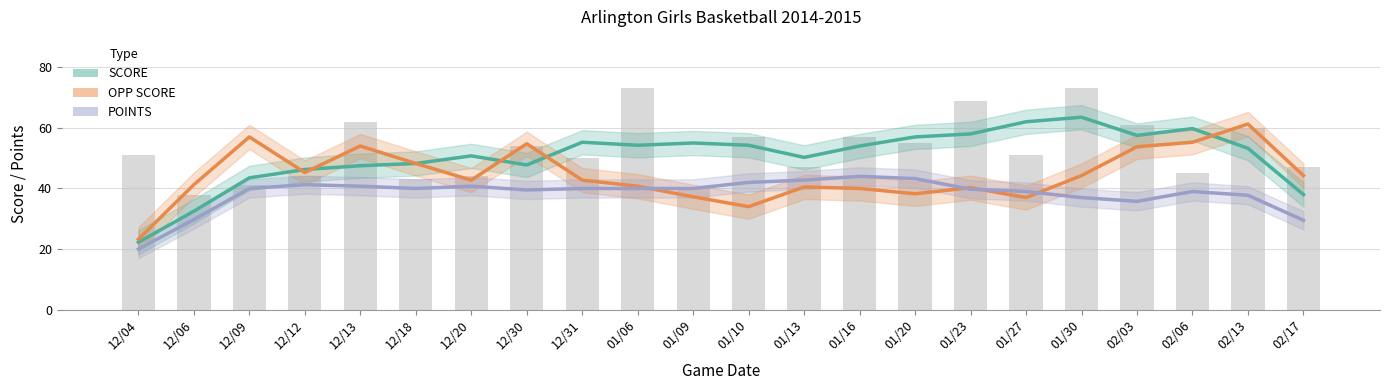

Rank the series at 01/13 from lowest to highest value.

OPP SCORE (Smoothed), POINTS (Smoothed), SCORE (Smoothed)